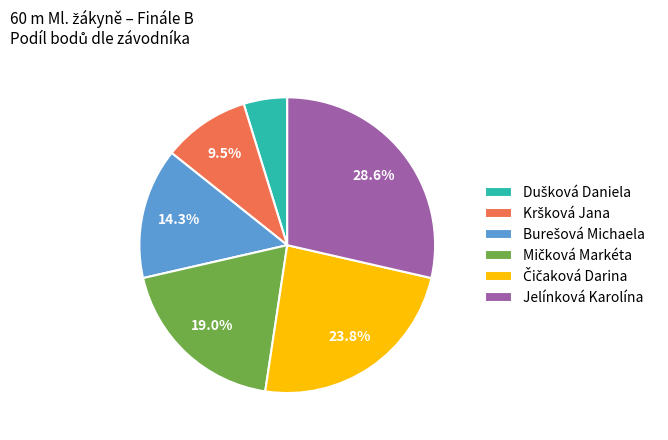

How many slices are in this pie chart?

6